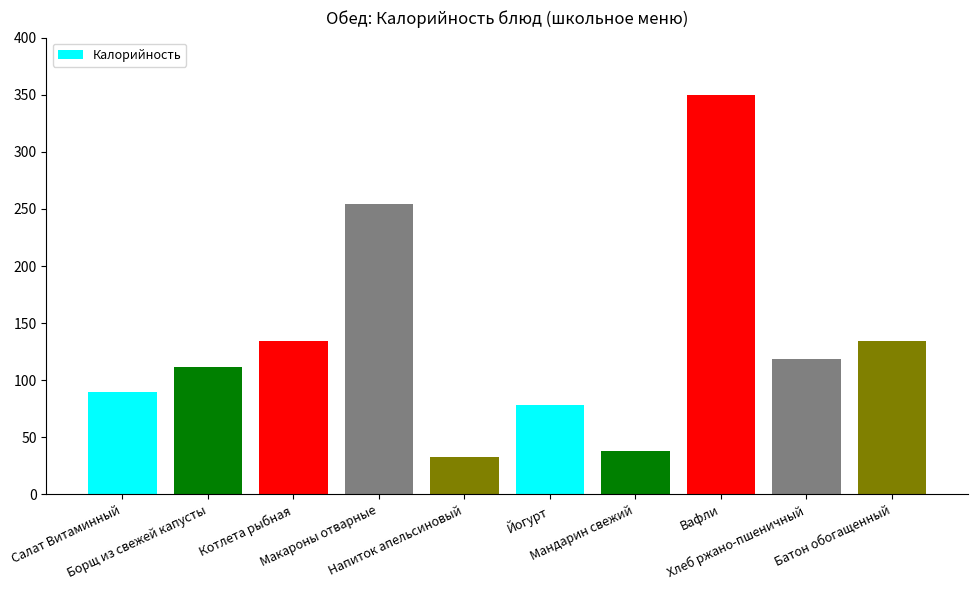

What is the difference between the maximum and second lowest values?

312.0